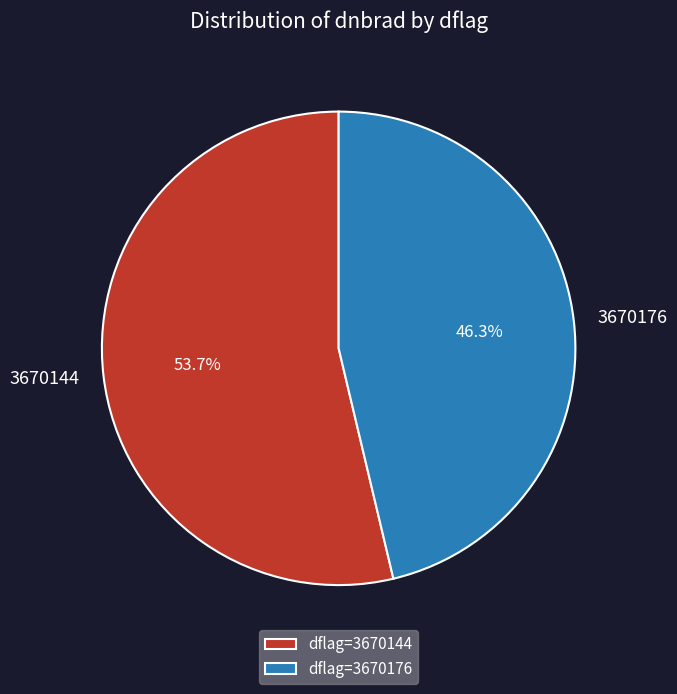

What percentage do 3670144 and 3670176 together represent?

100.0%